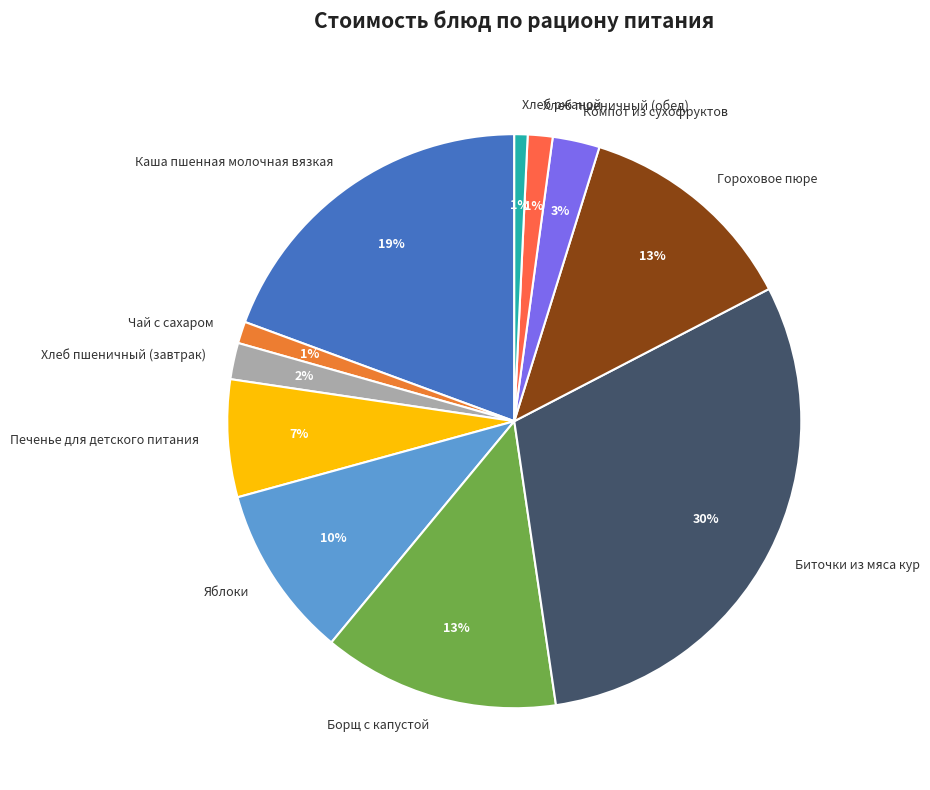

Do Компот из сухофруктов and Хлеб пшеничный (завтрак) together represent more than half of the pie?

No